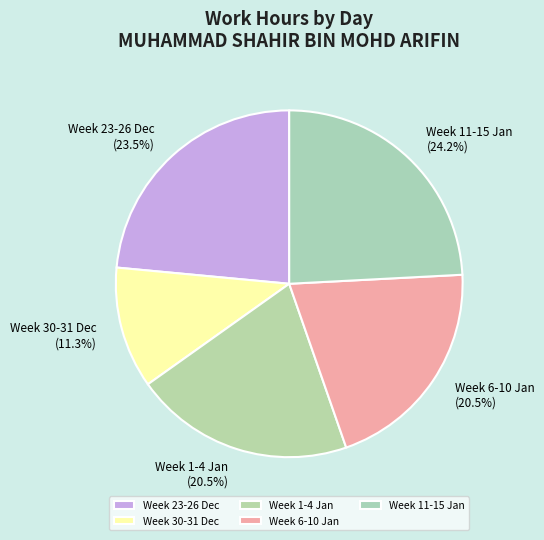

To the nearest percent, what is the difference between the largest and smallest slice percentages?

13%